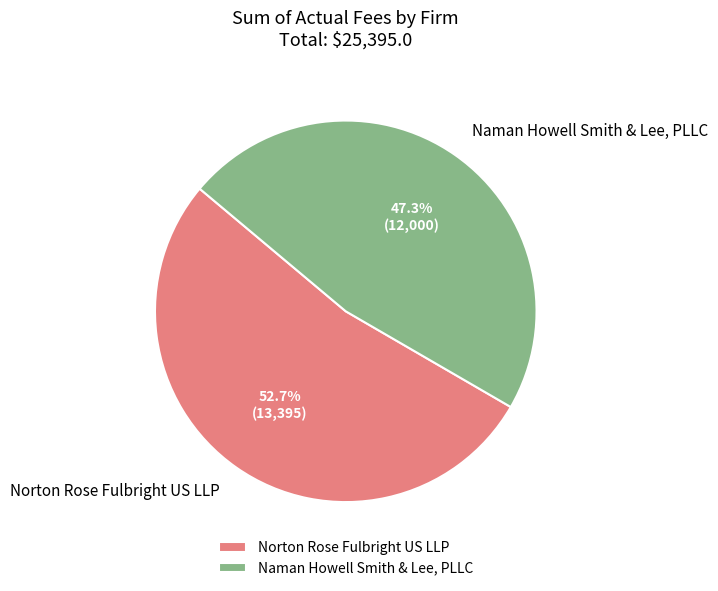

Which slice is the largest?

Norton Rose Fulbright US LLP